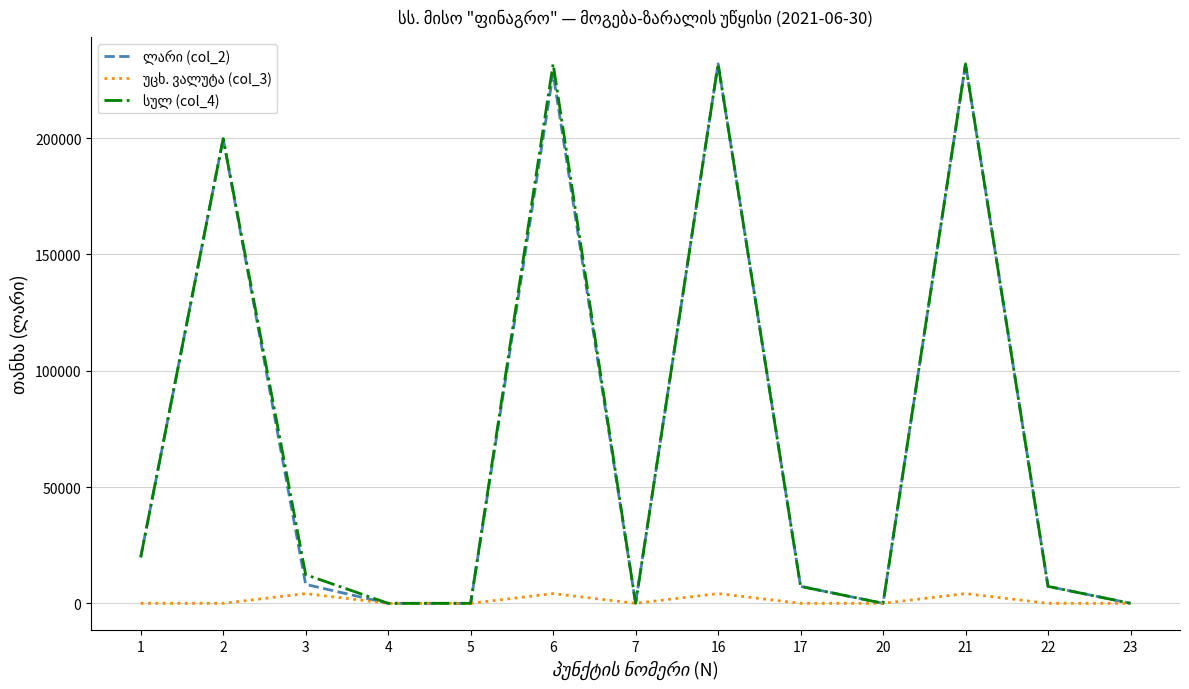

What is the total value across all series at 1?

39579.2